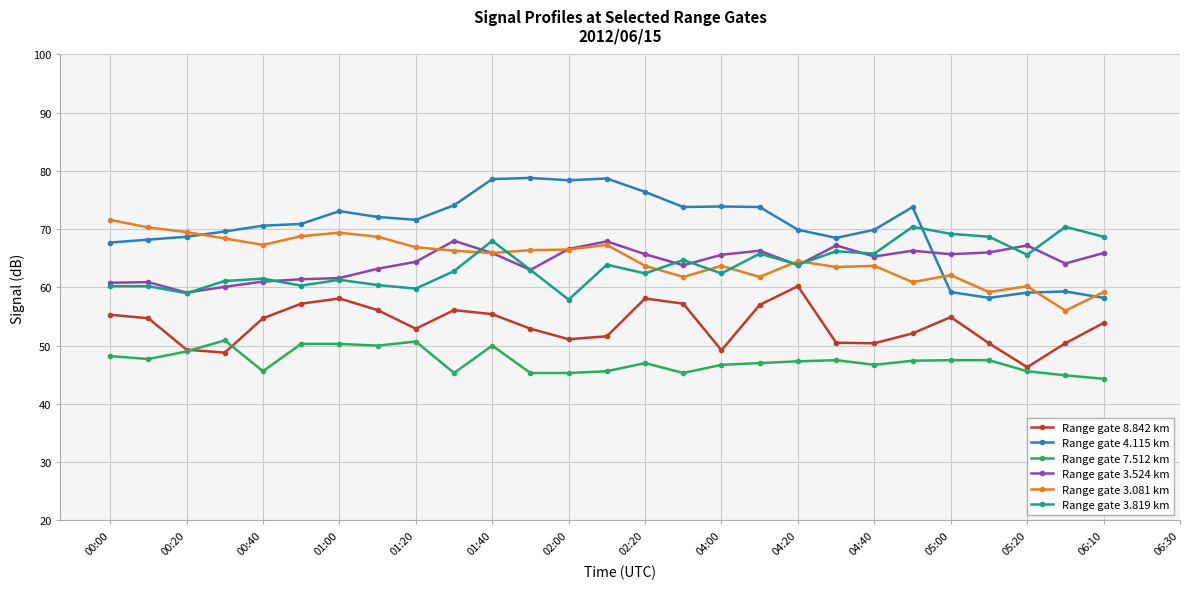

What is the value of the Range gate 7.512 km point at the 18th from the left?

47.0